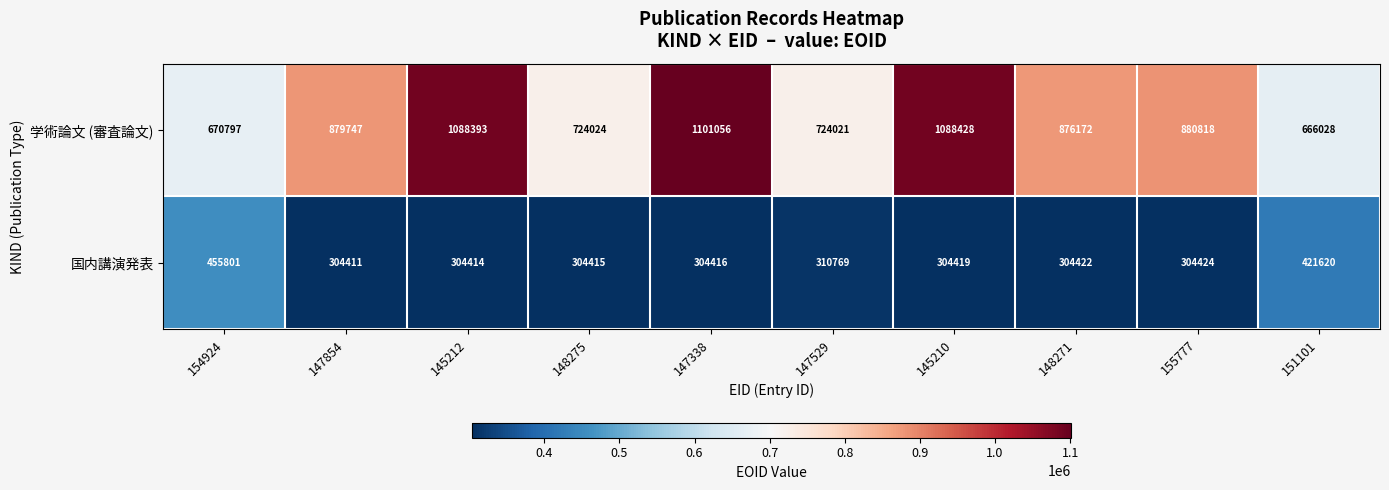

Where is 学術論文 (審査論文) nearest to the value 883542?

155777